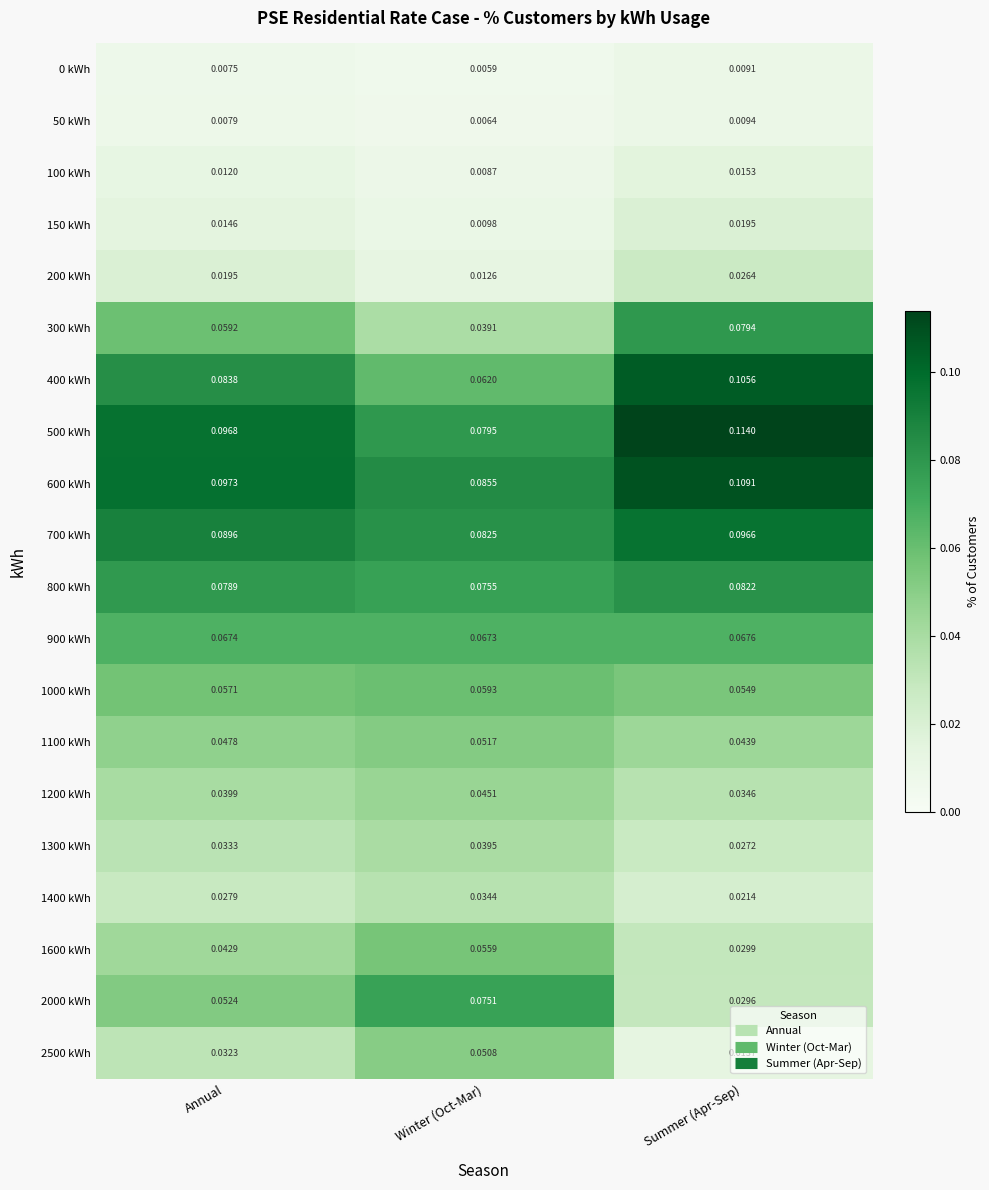

Which category has the lowest value in the 50 kWh series?

Winter (Oct-Mar)